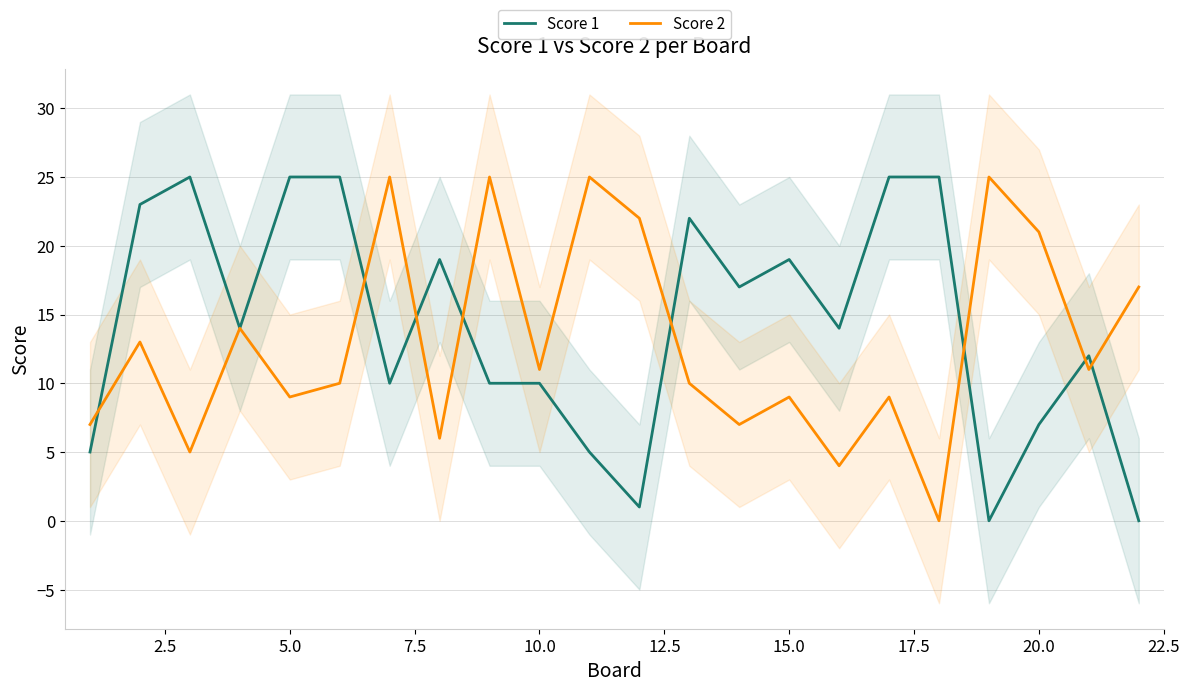

In Score 1, how many points are higher than both neighbors (excluding endpoints)?

5